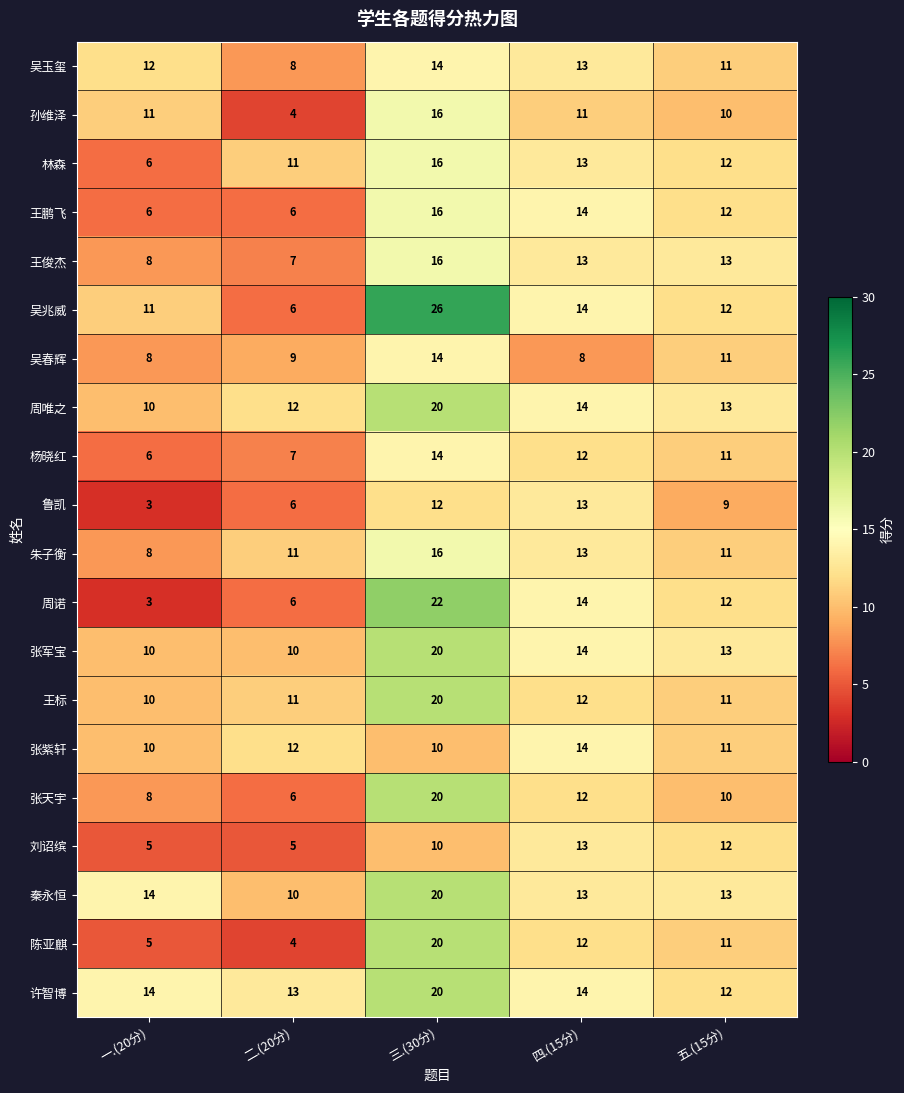

What is the minimum value shown in the chart?

3